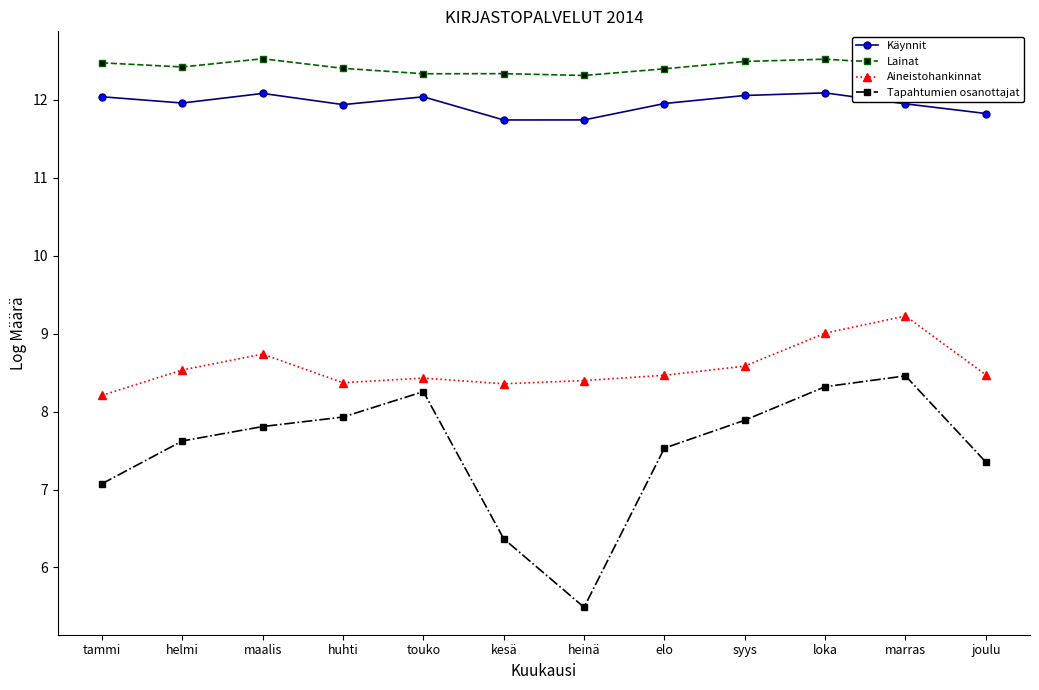

Which series has the widest spread of values?

Tapahtumien osanottajat